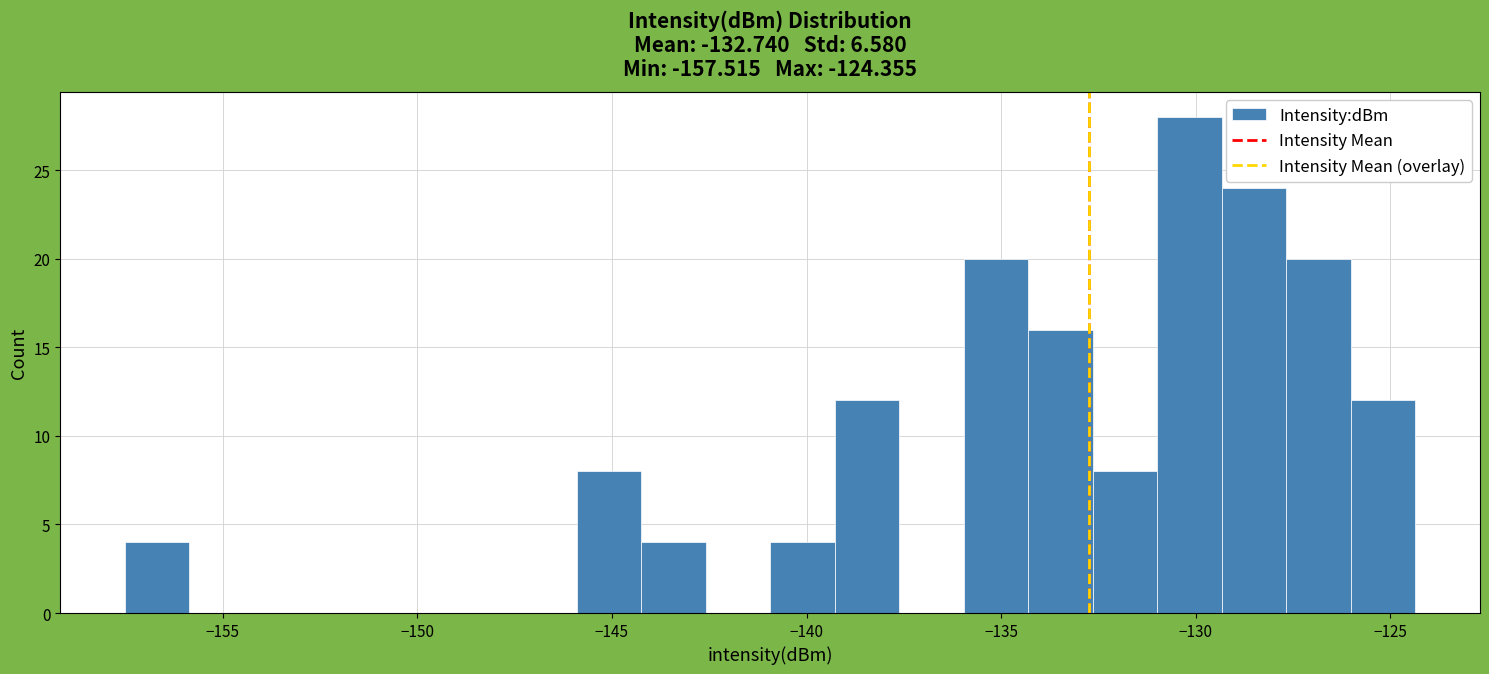

Read against the x-axis, roughly where is the centre of the tallest bar?

-130.0